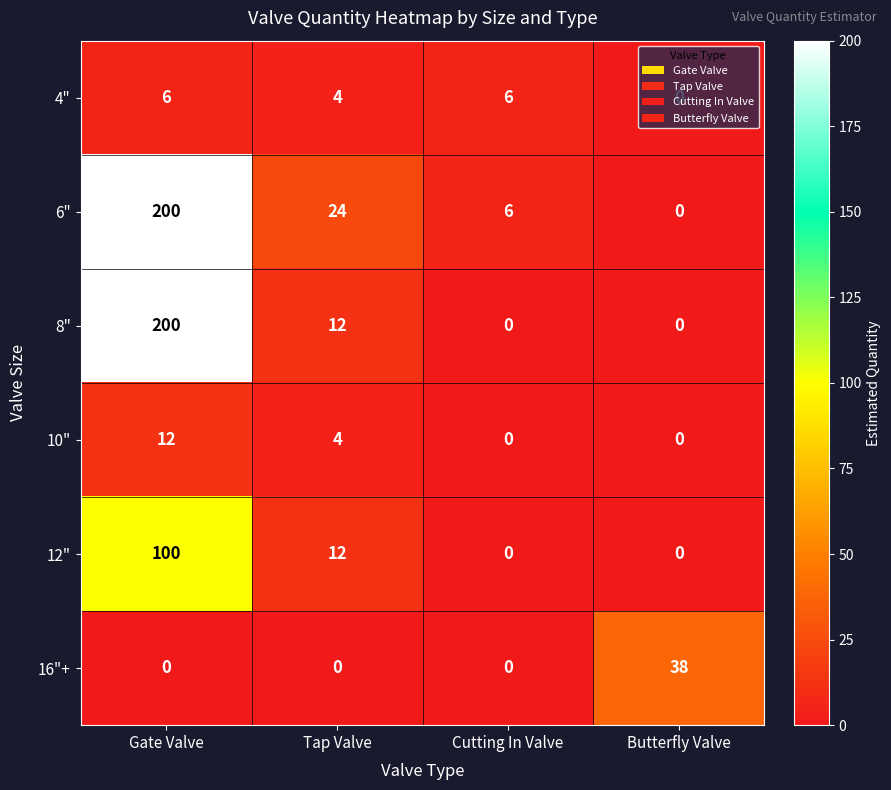

What is the difference between the second highest and minimum values in the 8" series?

12